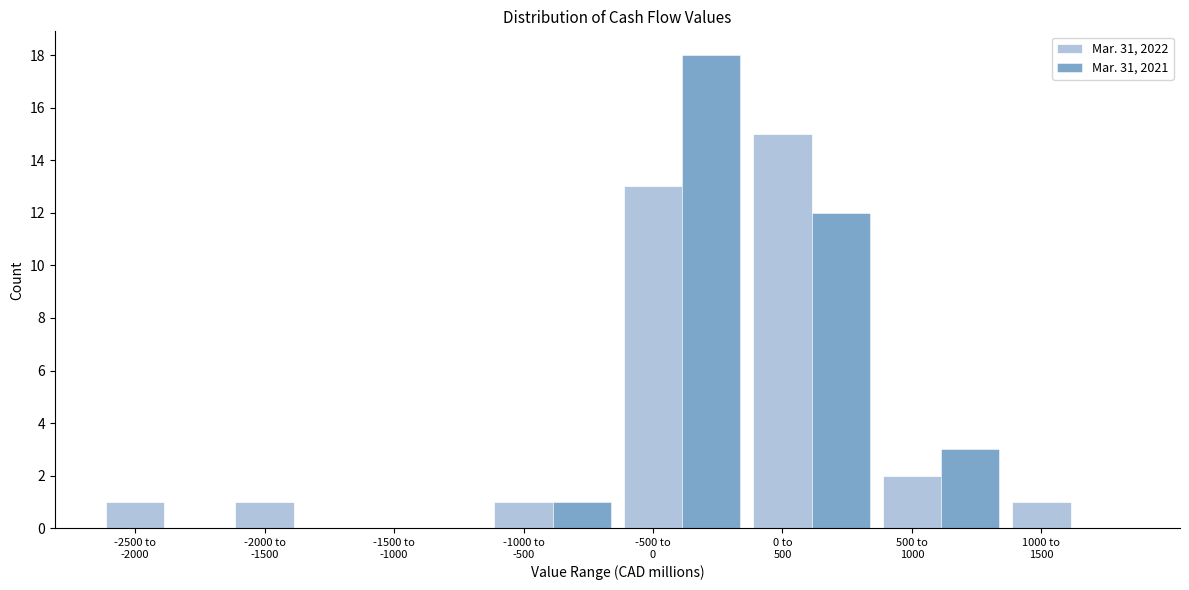

What is the sum of all Mar. 31, 2022 values?

34